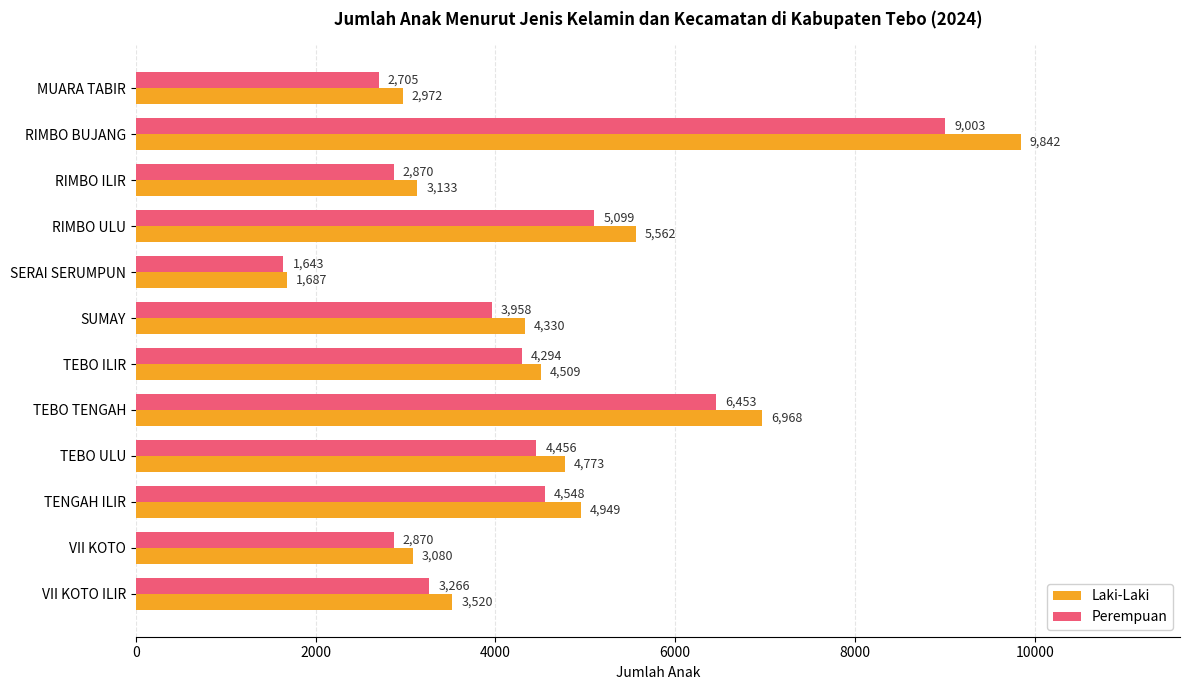

Which label corresponds to the largest value in the chart?

RIMBO BUJANG